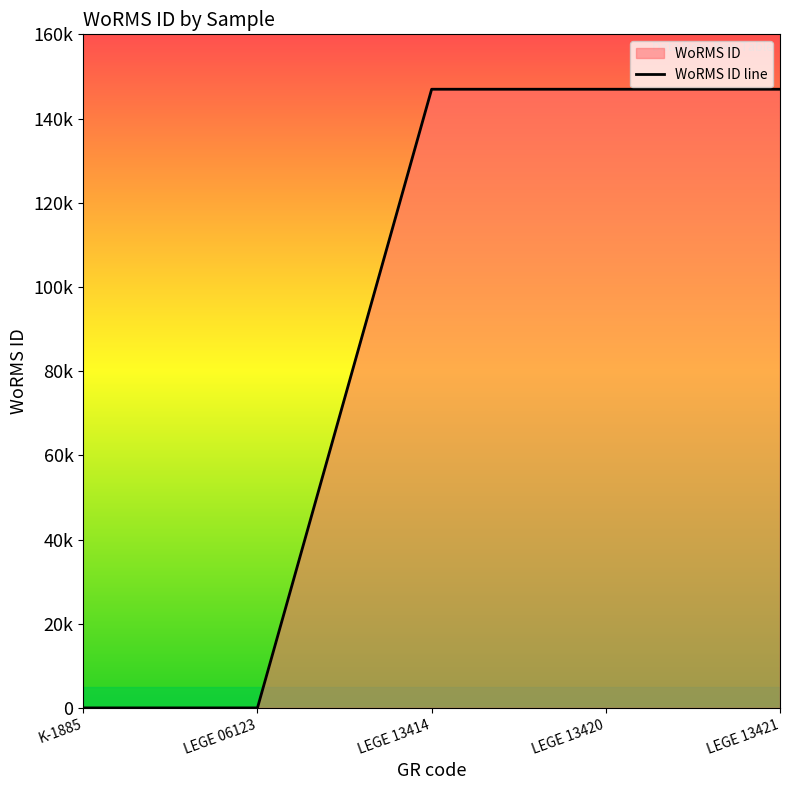

Count the number of categories in the chart.

5